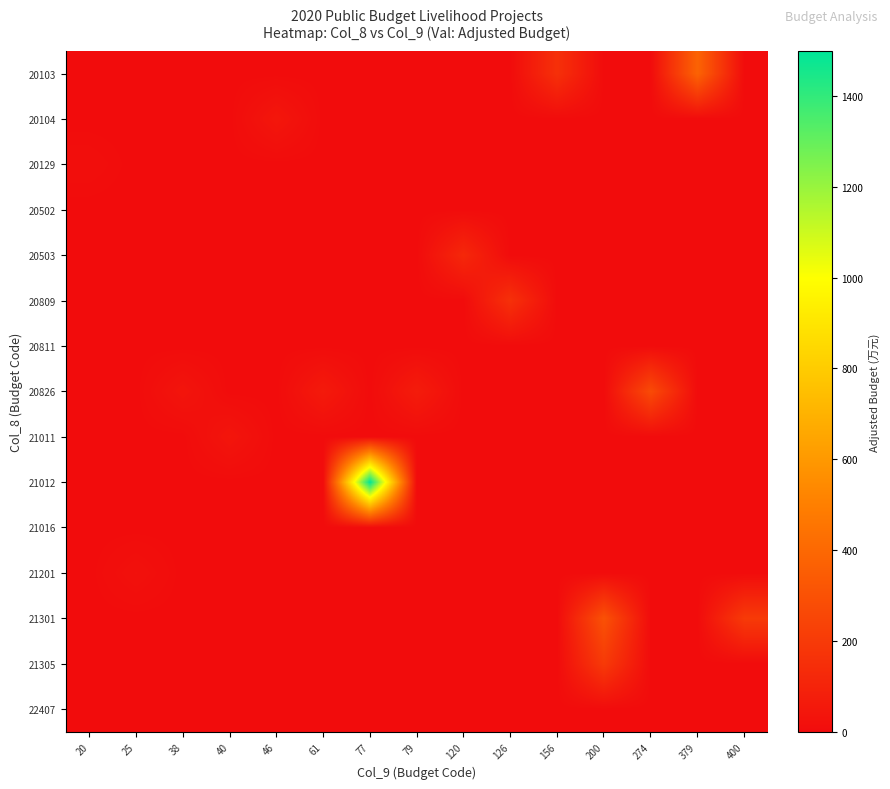

What is the greatest value displayed?

1499